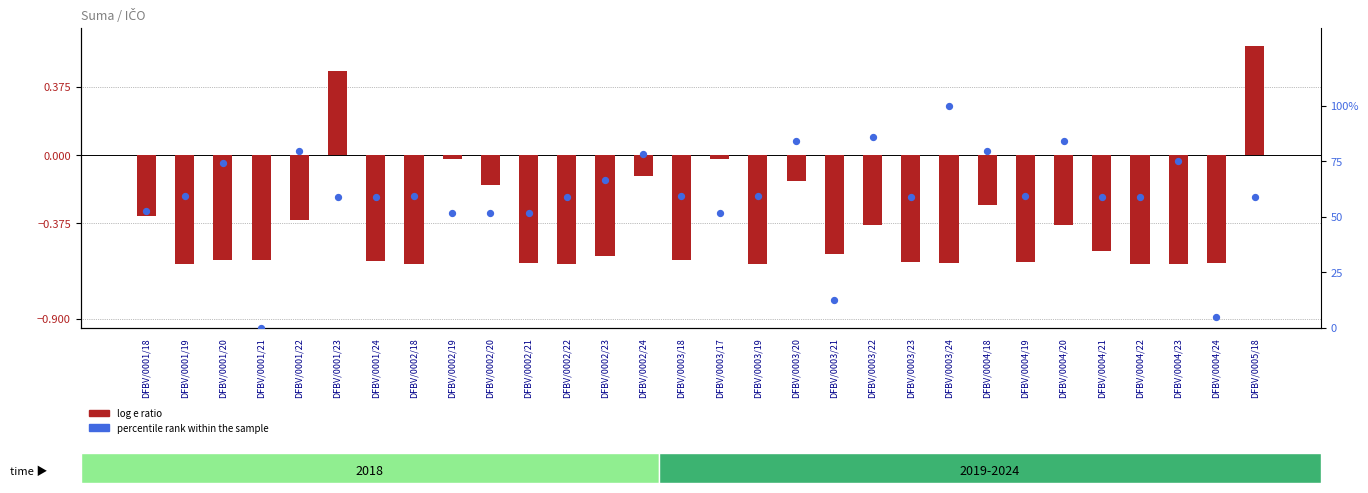

Is the value of percentile rank within the sample at DFBV/0002/23 greater than the value of log e ratio at DFBV/0001/20?

Yes